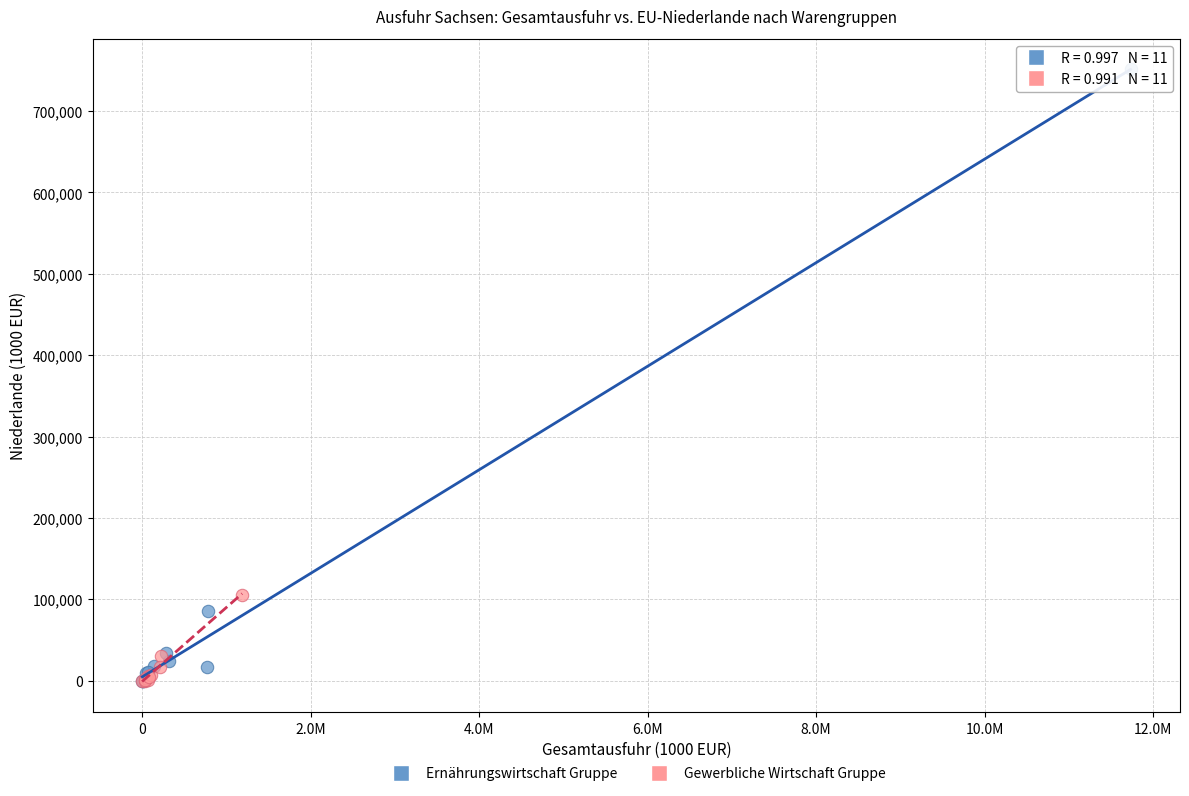

Which series contains the highest Y value?

Ernährungswirtschaft Gruppe